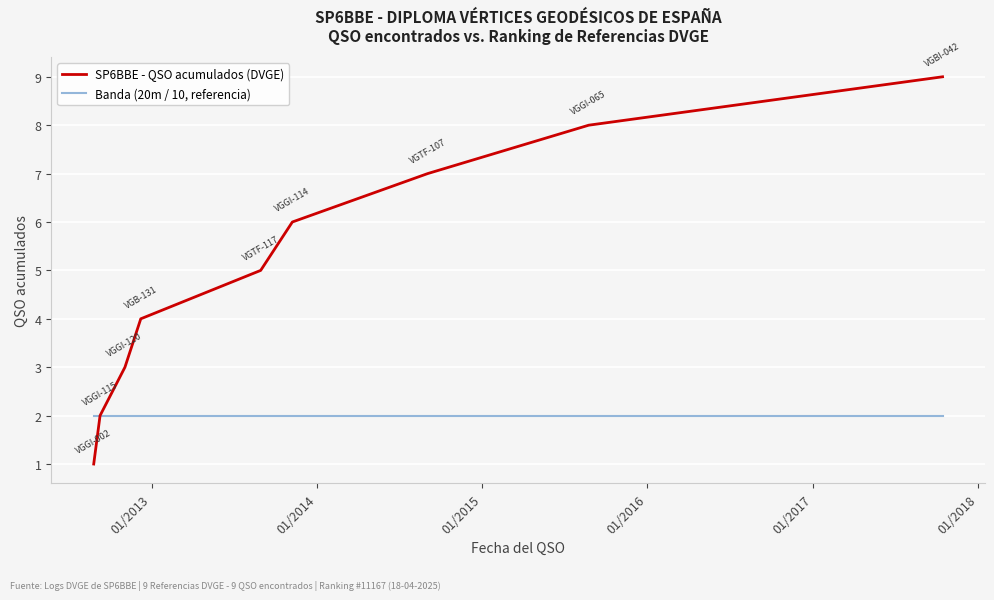

Which series has the largest range (max minus min)?

SP6BBE - QSO acumulados (DVGE)